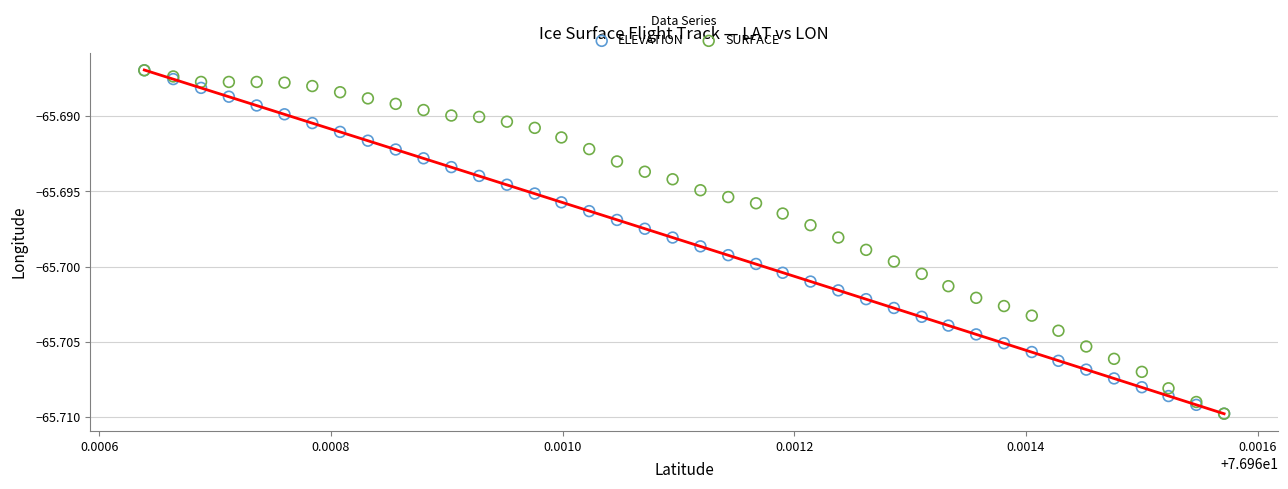

What are all the series names shown in the legend?

ELEVATION, SURFACE